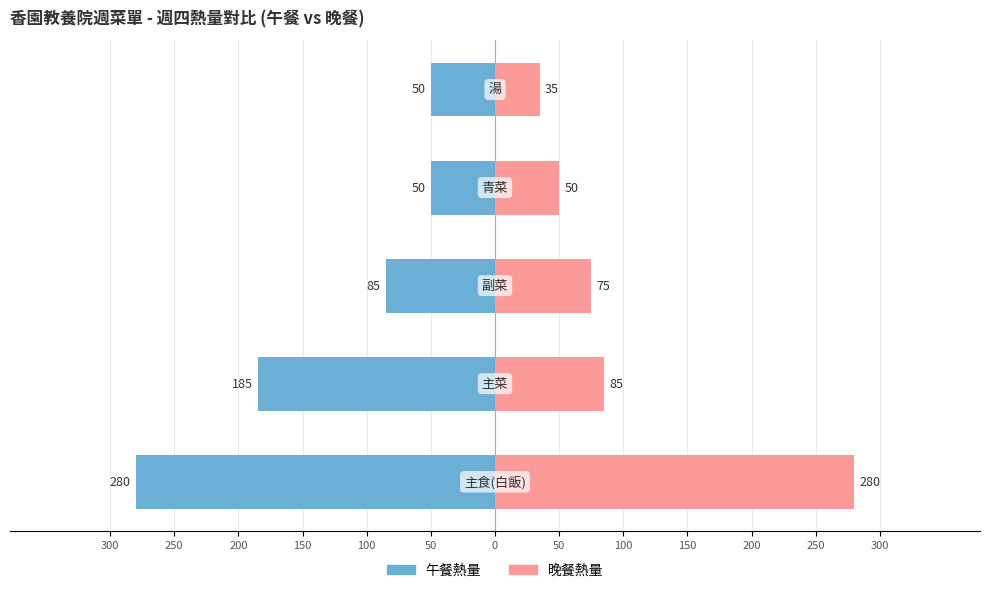

Rank the series by their maximum value, from lowest to highest.

午餐熱量, 晚餐熱量